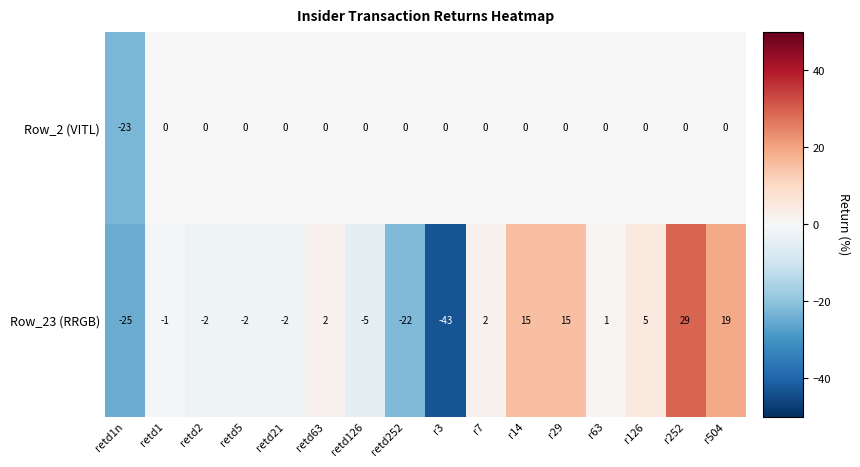

The Row_2 (VITL) series shows 0 at retd2. True or false?

True